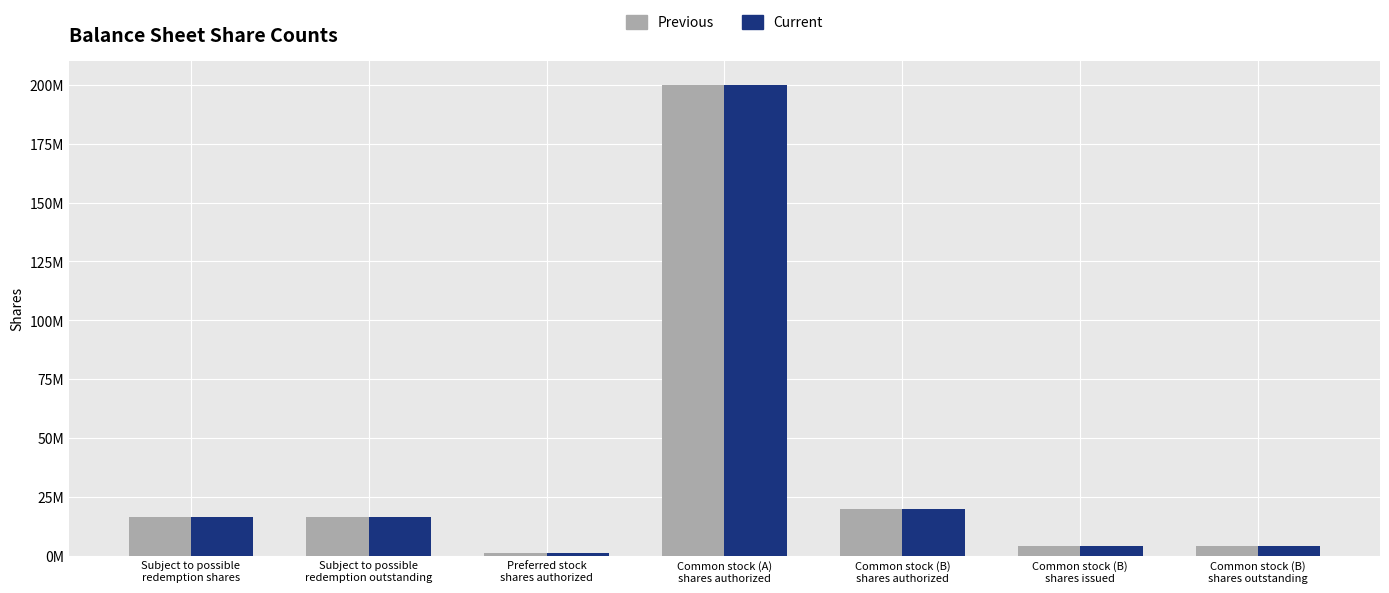

What are all the series names shown in the legend?

Previous, Current